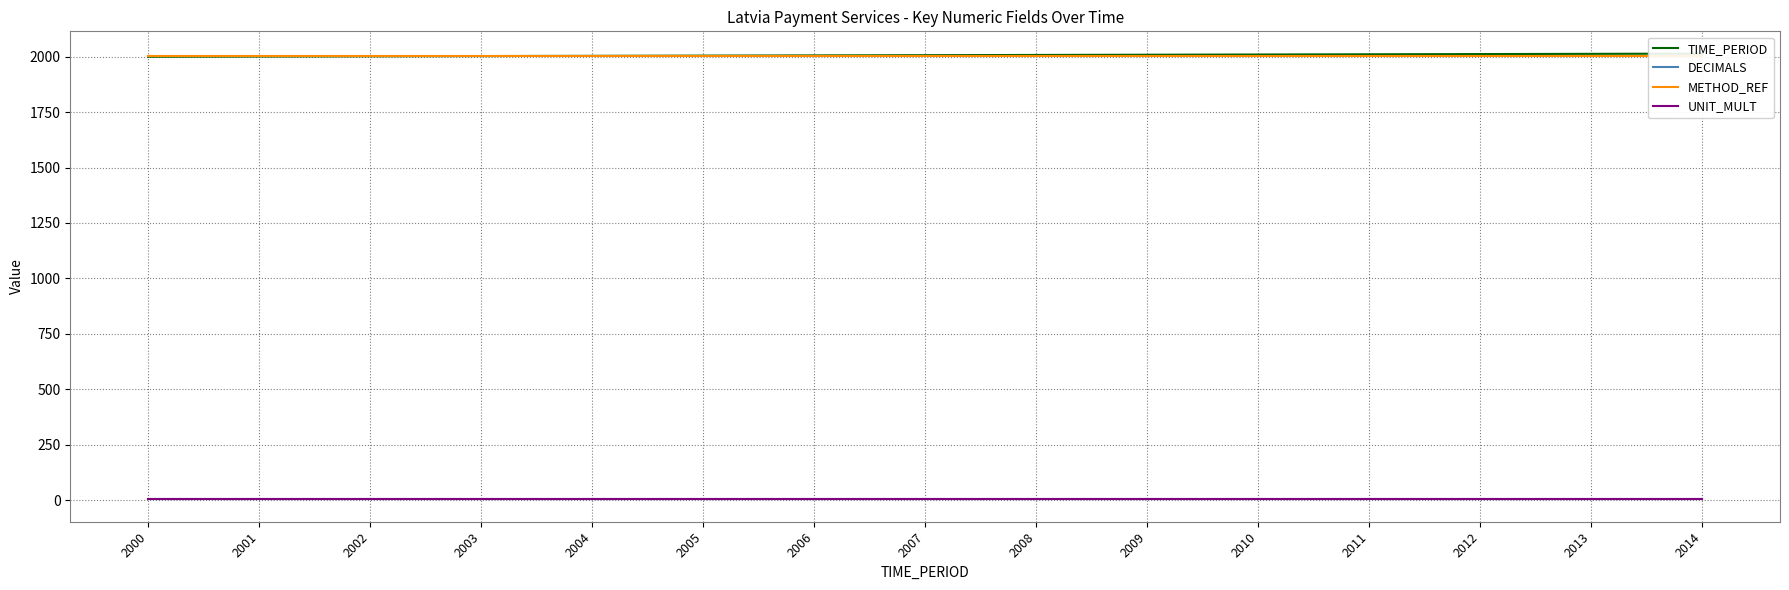

The UNIT_MULT series shows 6 at 2004. True or false?

True